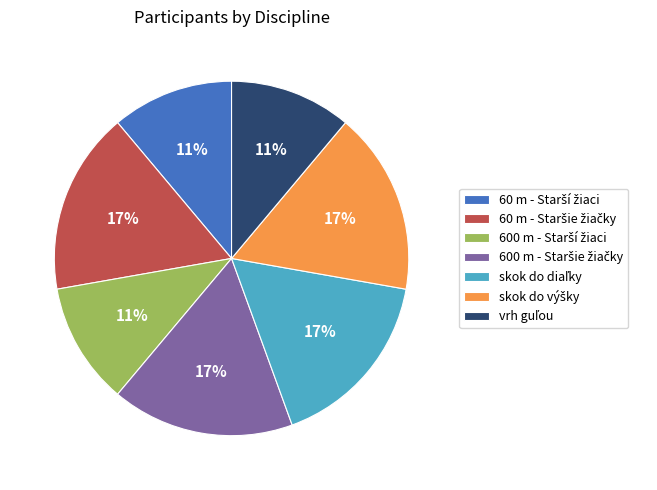

Does any single category account for the majority?

No